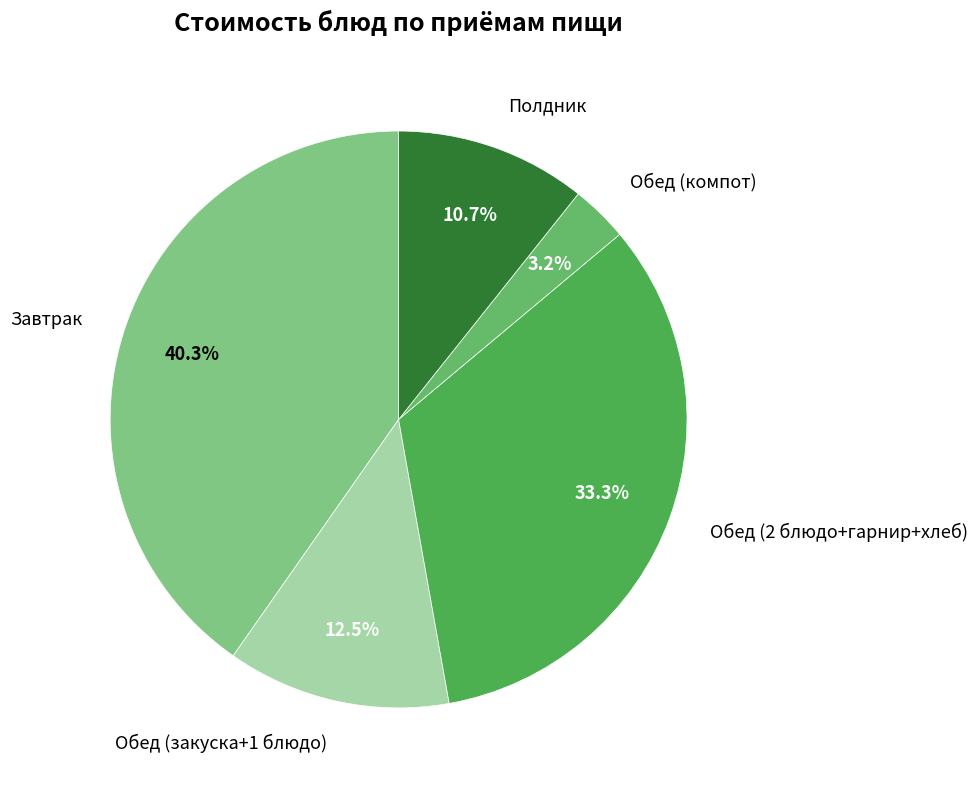

Which has a higher value, Обед (закуска+1 блюдо) or Обед (компот)?

Обед (закуска+1 блюдо)